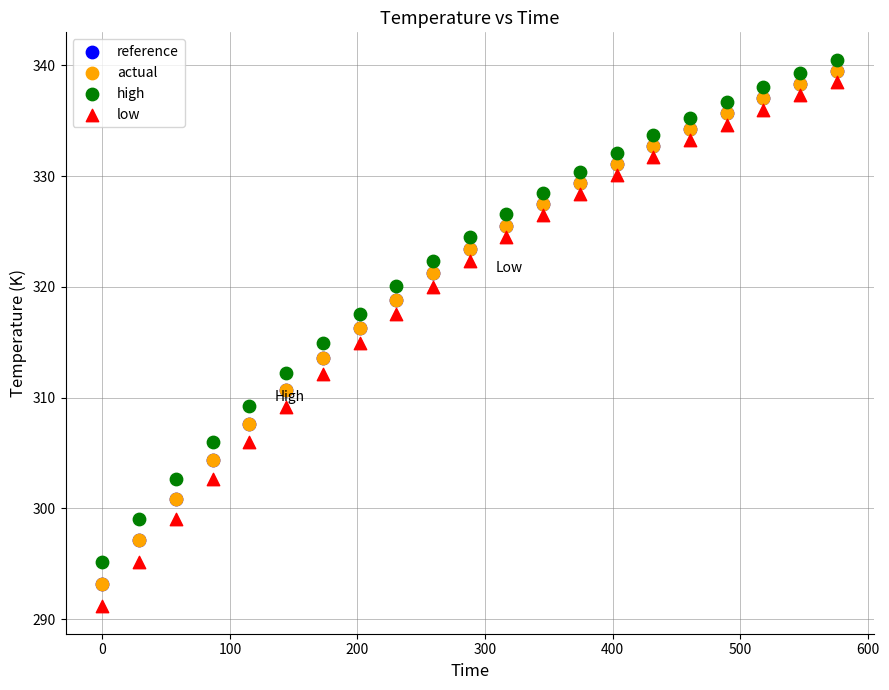

What are all the series names shown in the legend?

reference, actual, high, low